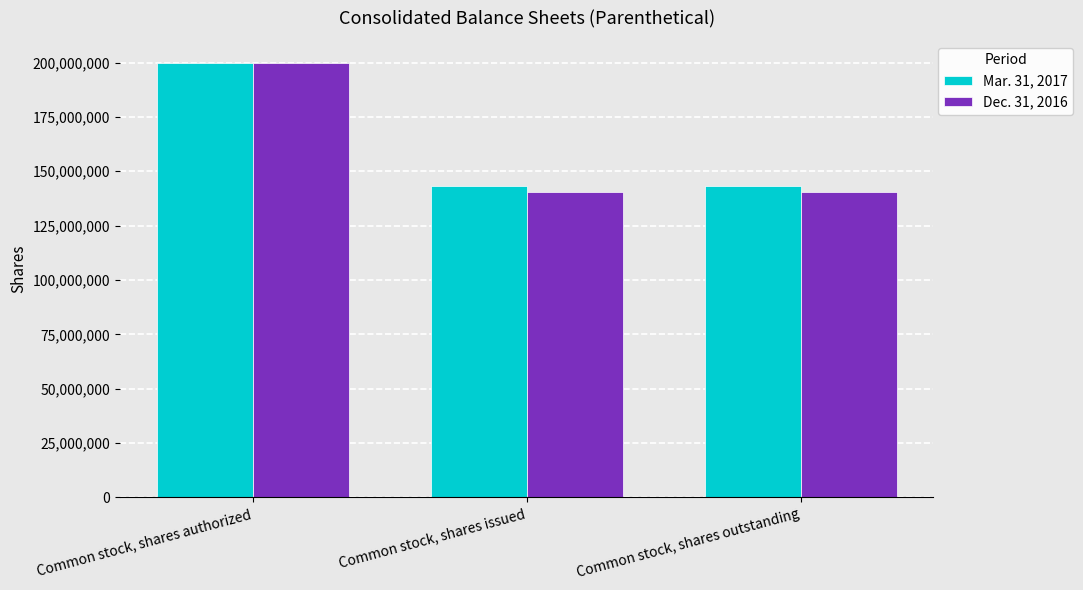

Reading left to right, extract all data points from this chart.

Mar. 31, 2017: 200000000	143441824	143441824
Dec. 31, 2016: 200000000	140472205	140472205